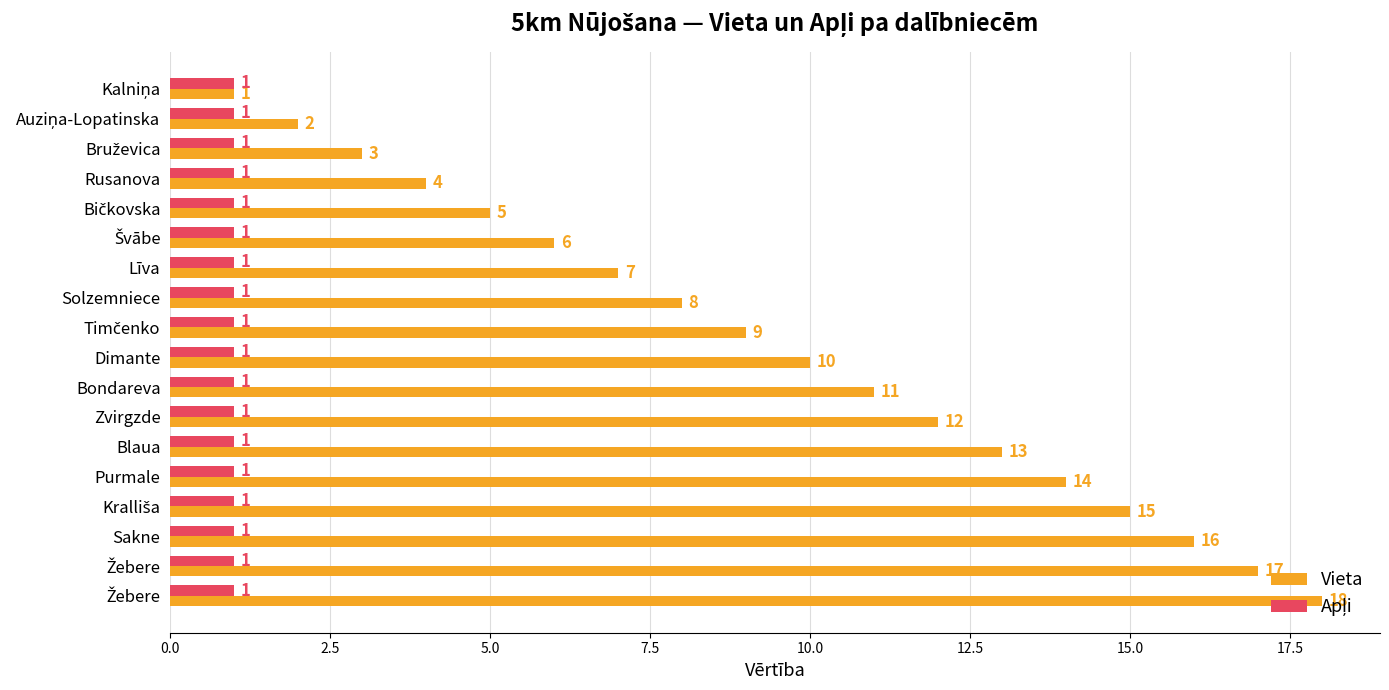

How many data points does each series have?

18